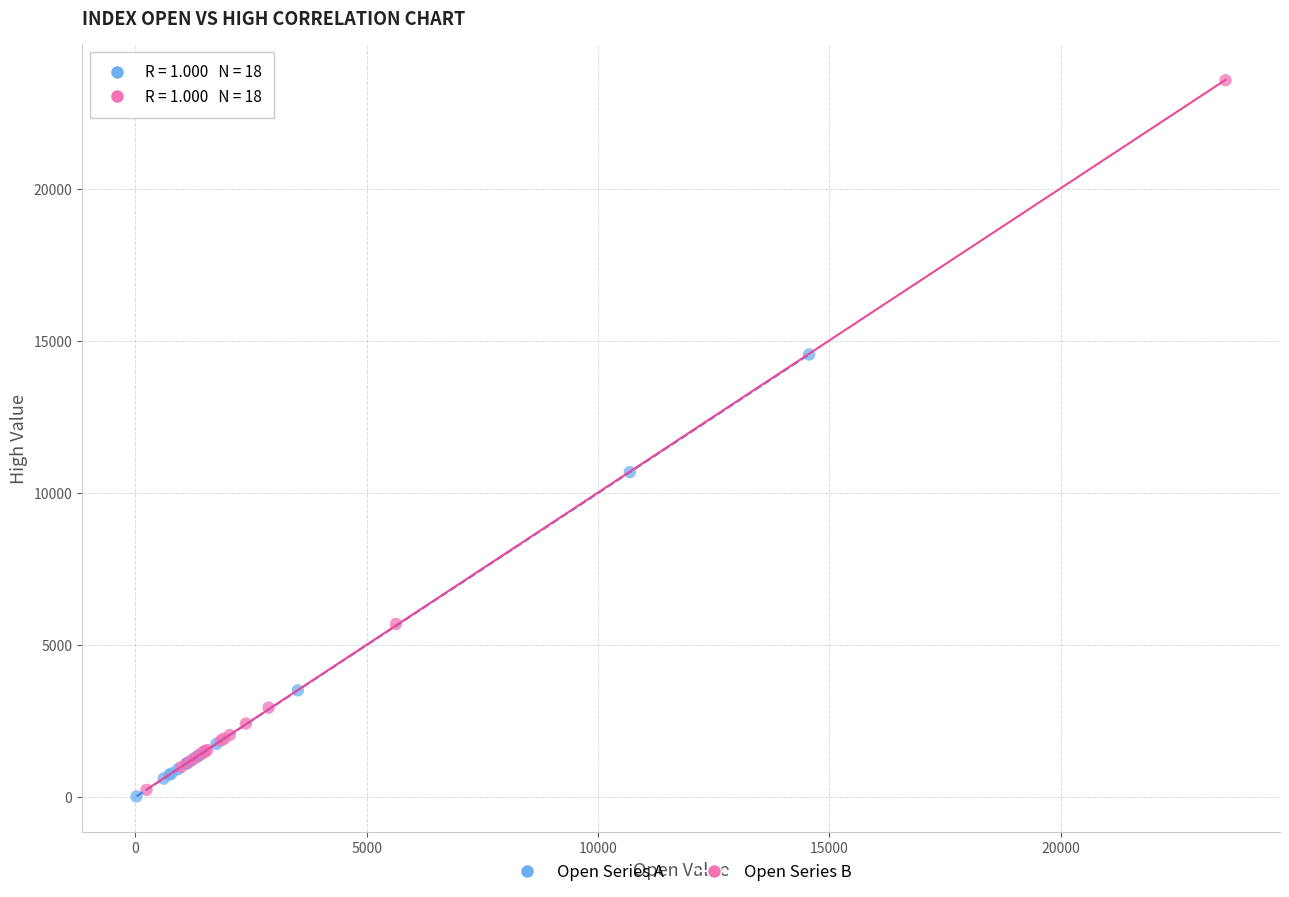

Which series has the largest Y range (max minus min)?

Open Series B